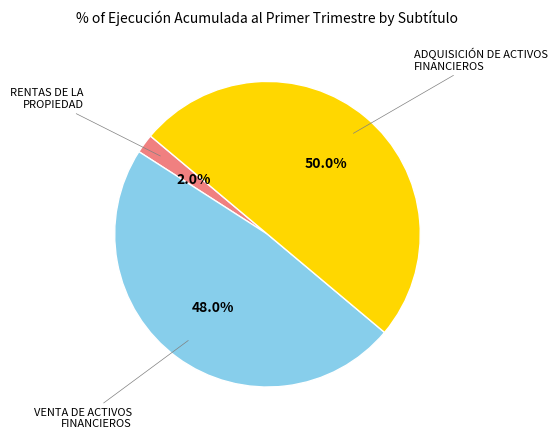

How many slices are in this pie chart?

3